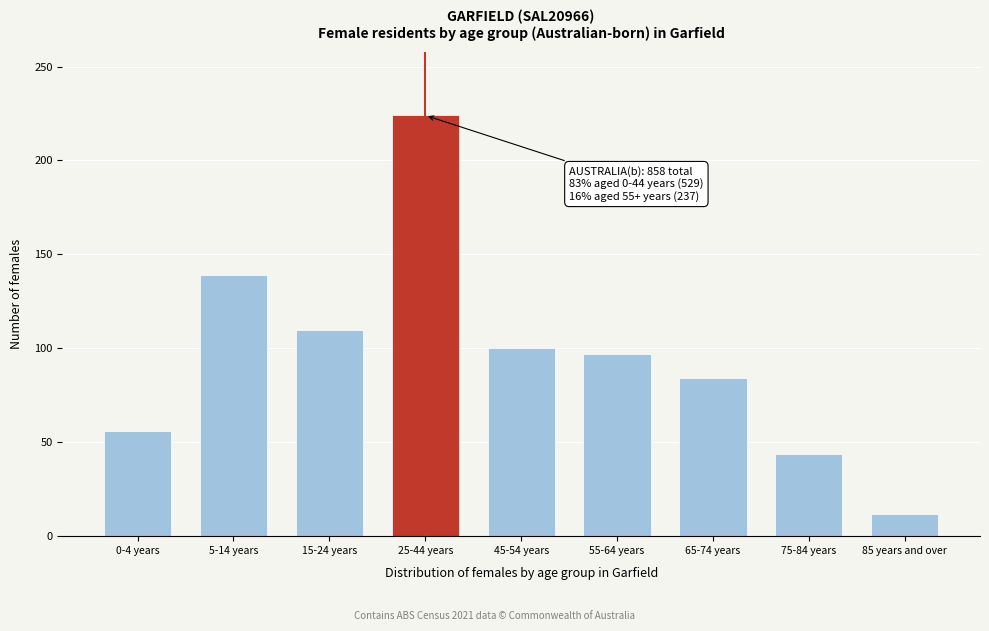

Reading left to right, what are all the values shown in this chart?

0-4 years=56	5-14 years=139	15-24 years=110	25-44 years=224	45-54 years=100	55-64 years=97	65-74 years=84	75-84 years=44	85 years and over=12